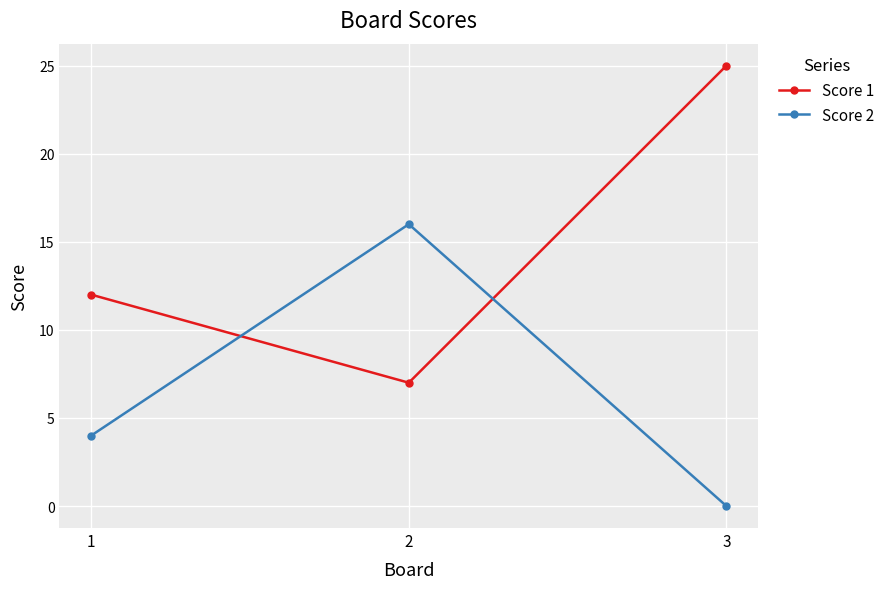

Does the chart display data point markers on the line(s)?

Yes